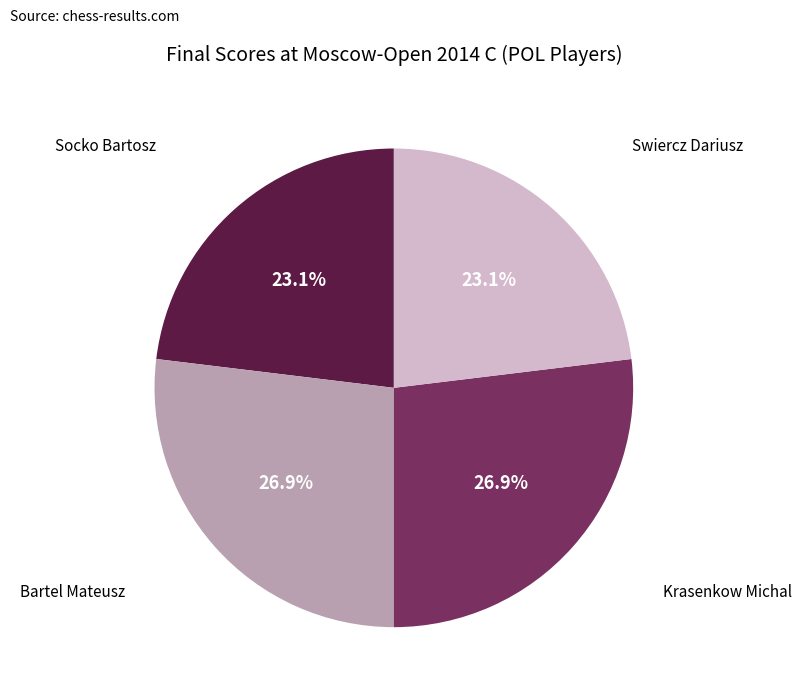

Is there a majority slice in this chart?

No